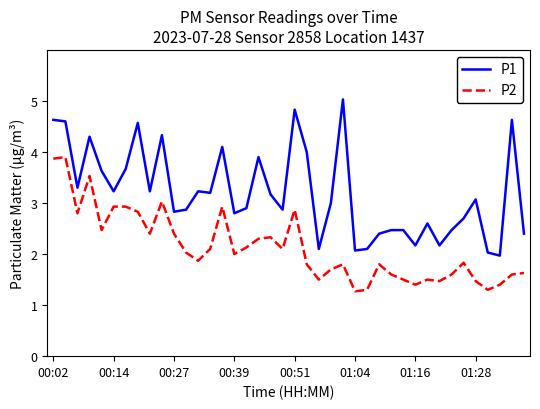

Rank the series by their average value, from highest to lowest.

P1, P2